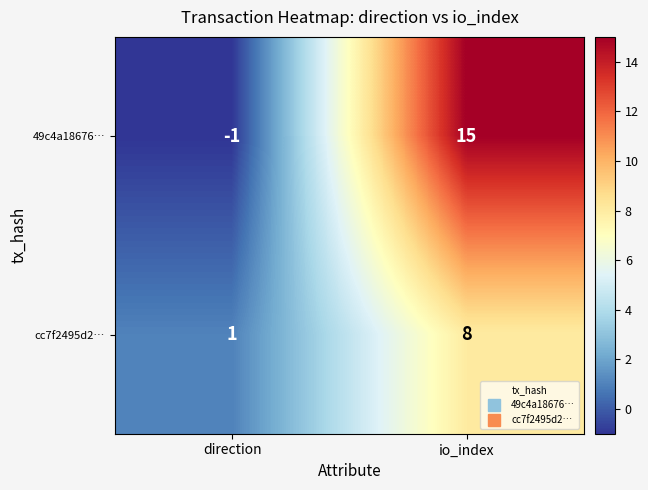

What is the difference between the highest and lowest values at io_index?

7